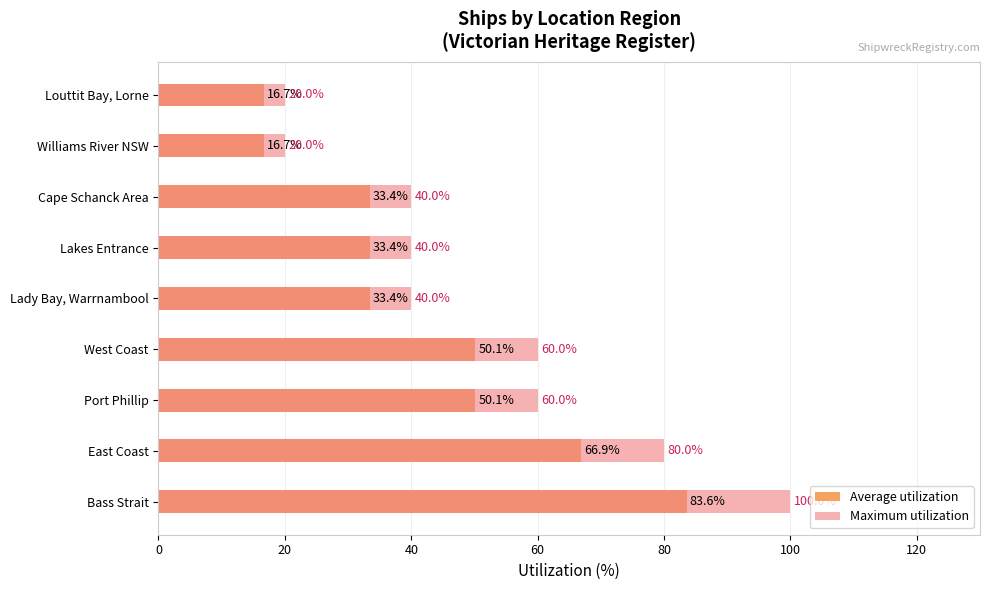

Count the number of categories in the chart.

9